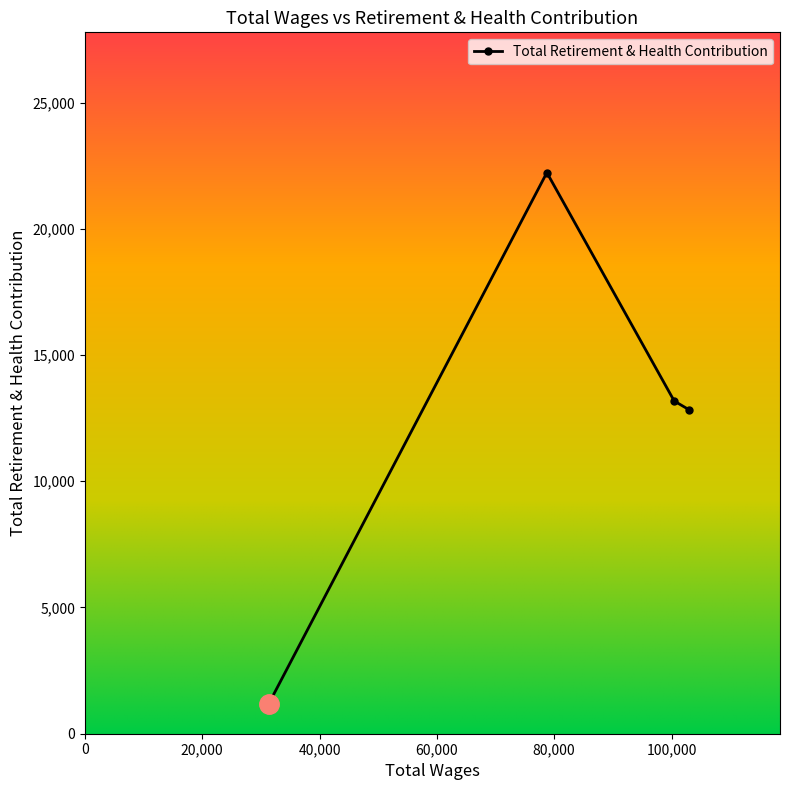

What is the maximum value shown in the chart?

22225